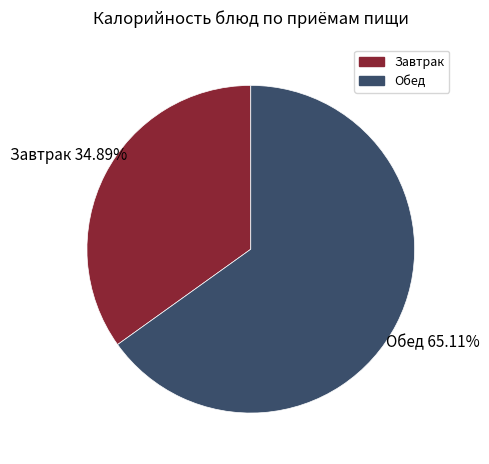

Is there any slice that represents more than half of the pie?

Yes